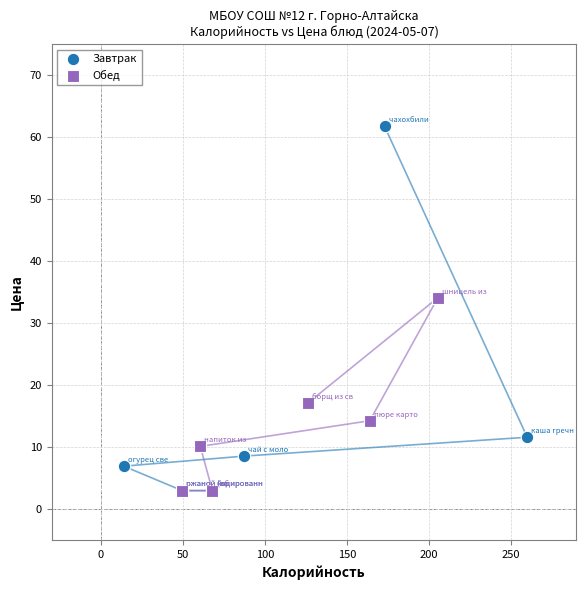

Which series has the largest Y range (max minus min)?

Завтрак